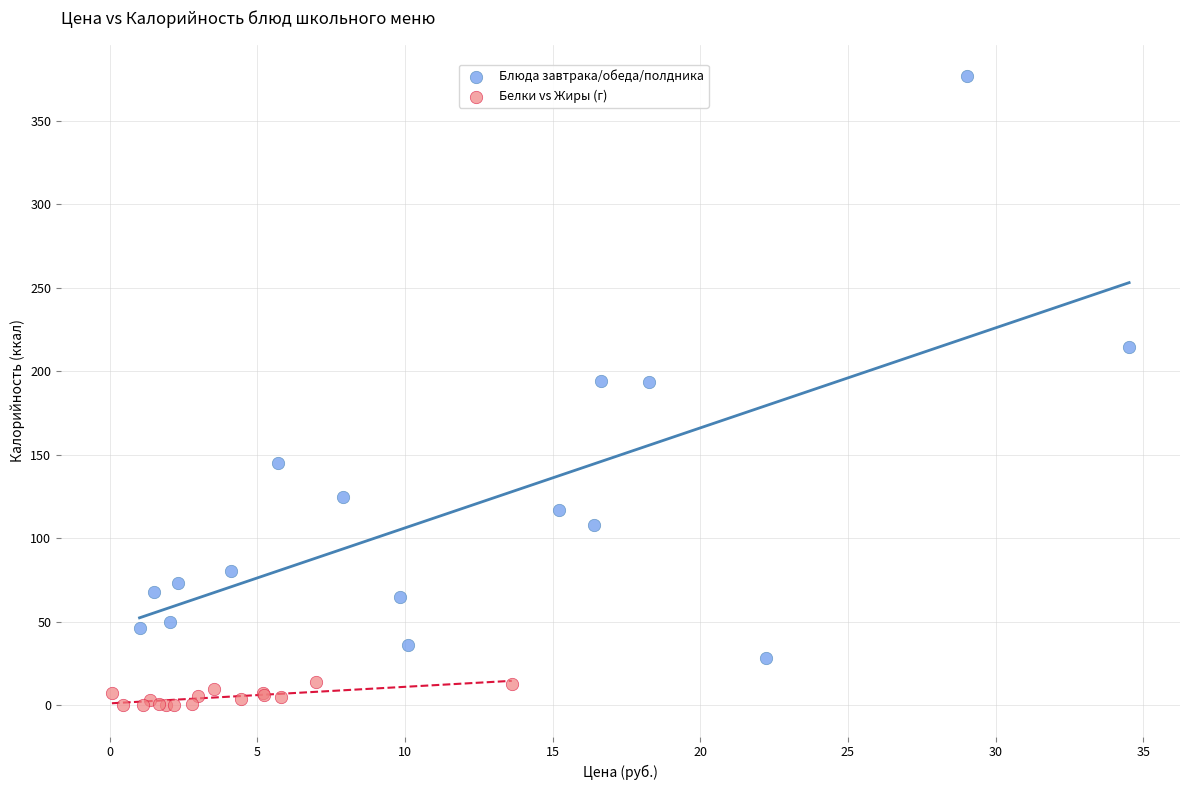

Which series contains the lowest Y value?

Белки vs Жиры (г)